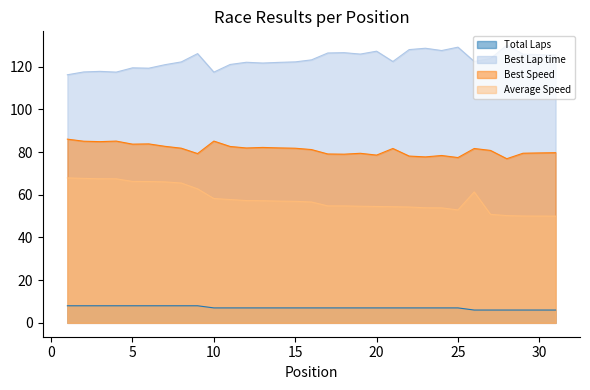

Rank the series by their maximum value, from lowest to highest.

Total Laps, Average Speed, Best Speed, Best Lap time